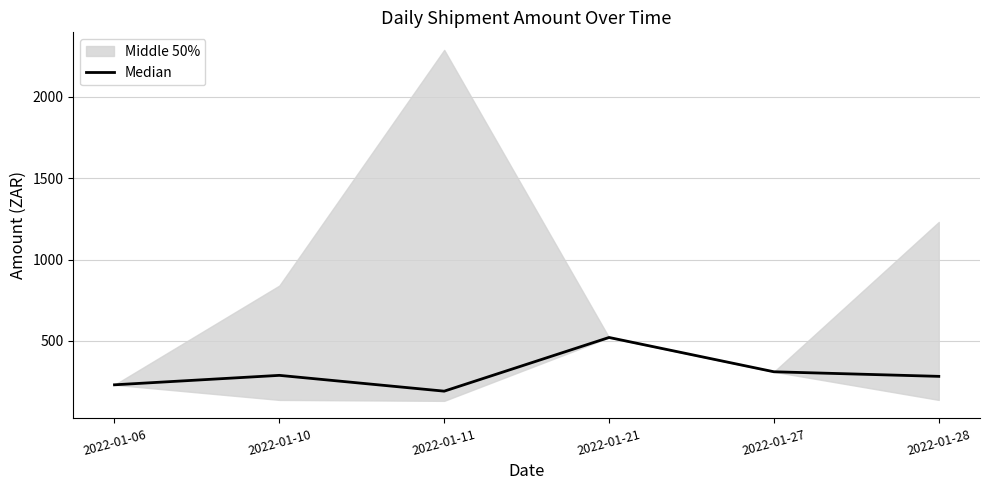

Reading left to right, extract all data points from this chart.

230.1	288.2	191.1	521.1	310.3	282.1